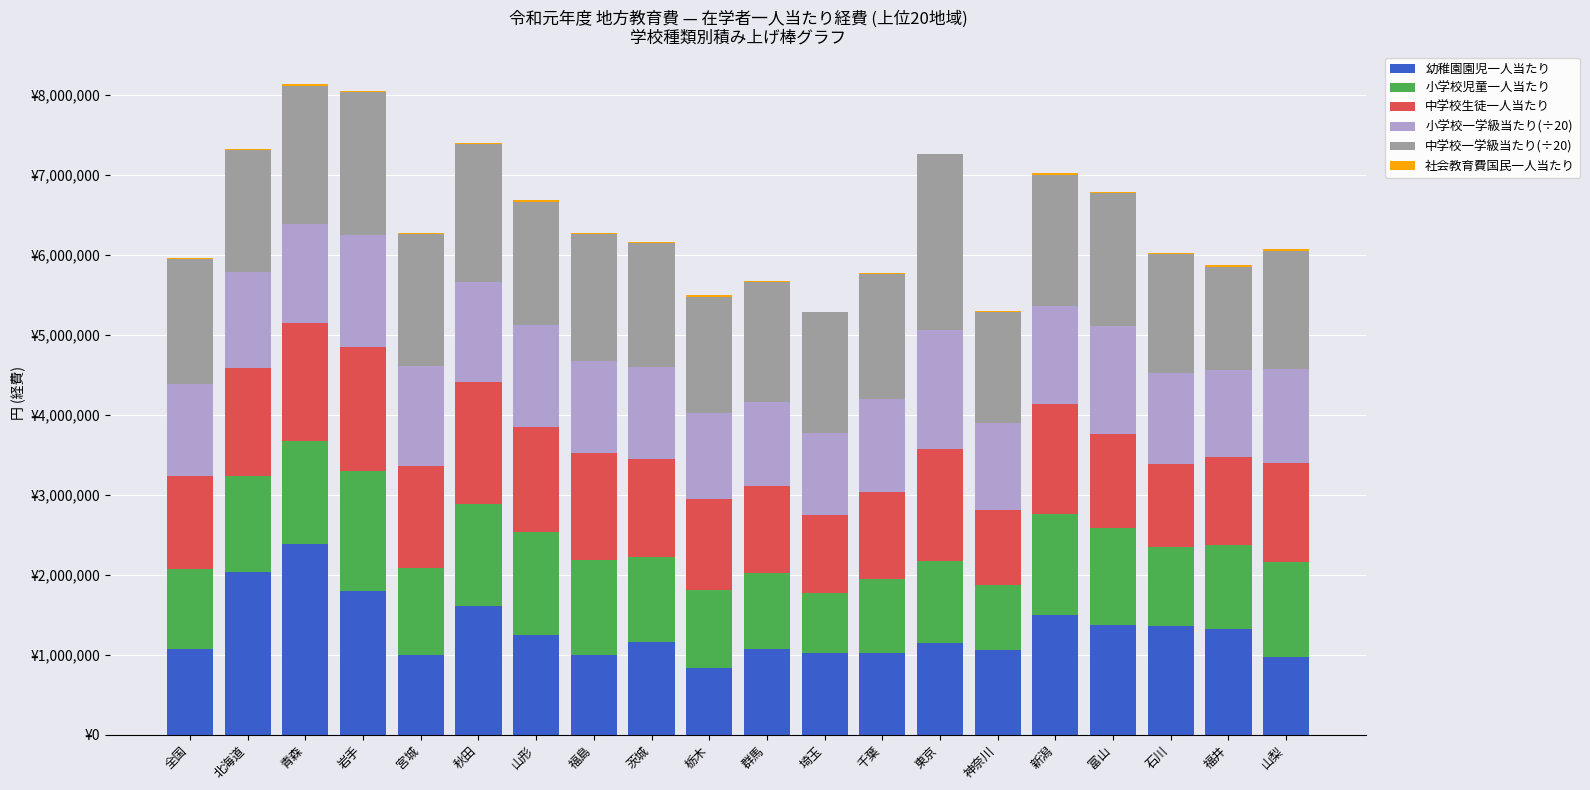

Which series changed the most between 宮城 and 神奈川?

中学校生徒一人当たり